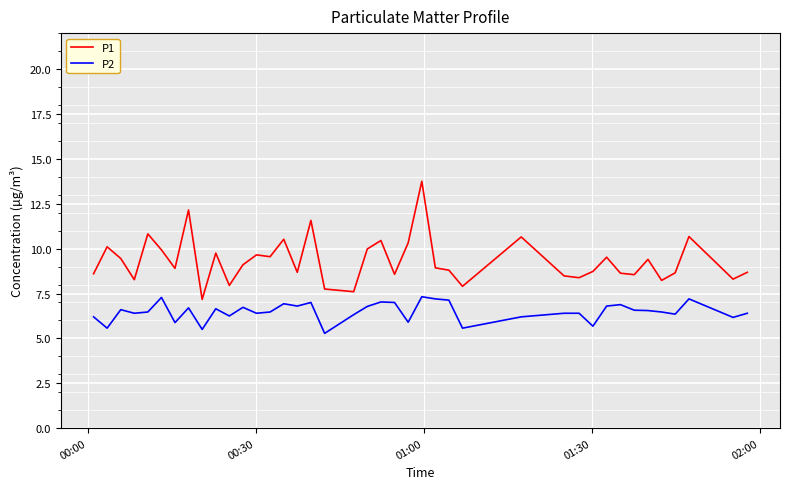

What is the average value of the P1 series?

9.3